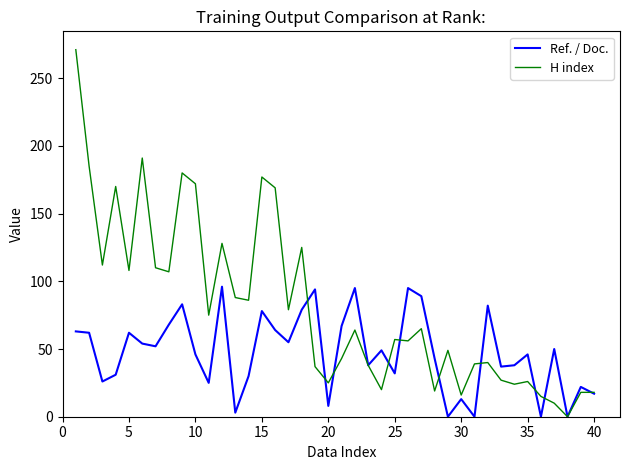

In H index, how many points are lower than both neighbors (excluding endpoints)?

13